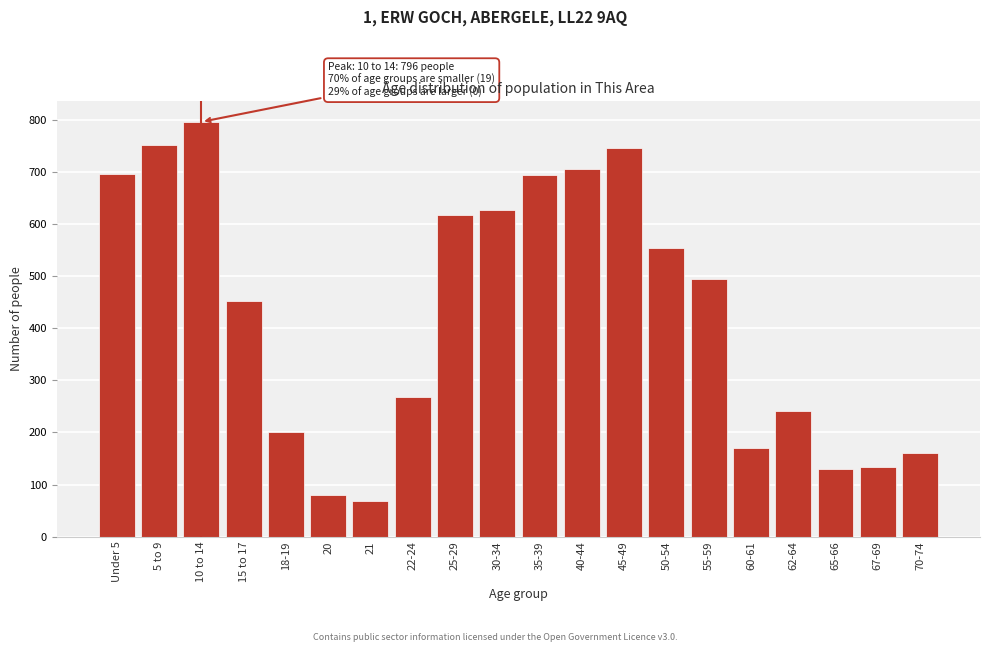

At which category does the chart reach its peak across all series?

10 to 14